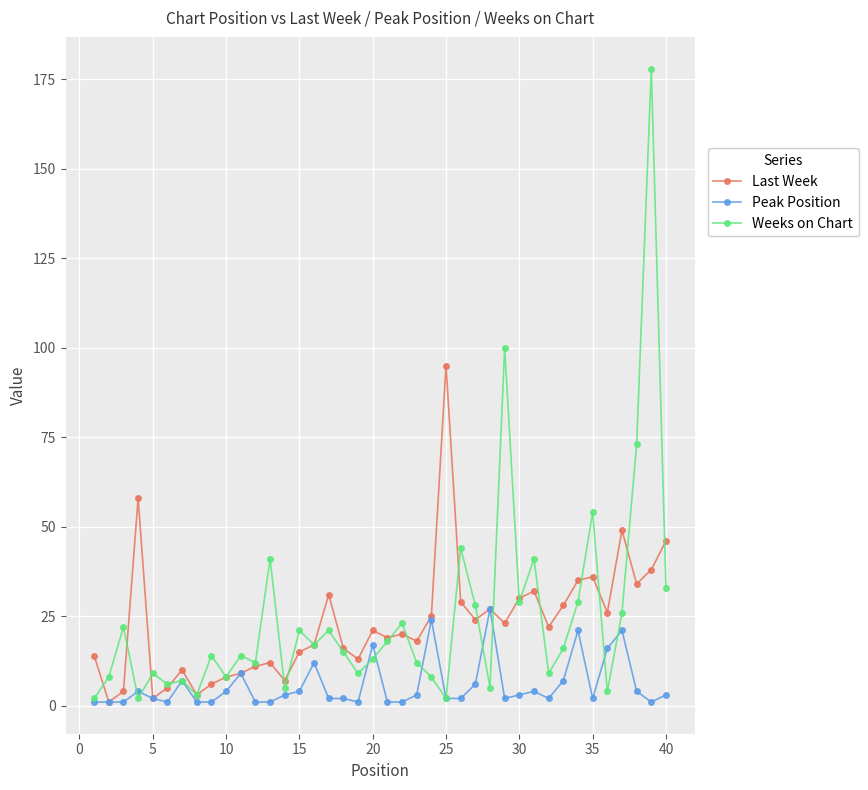

What are all the series names shown in the legend?

Last Week, Peak Position, Weeks on Chart